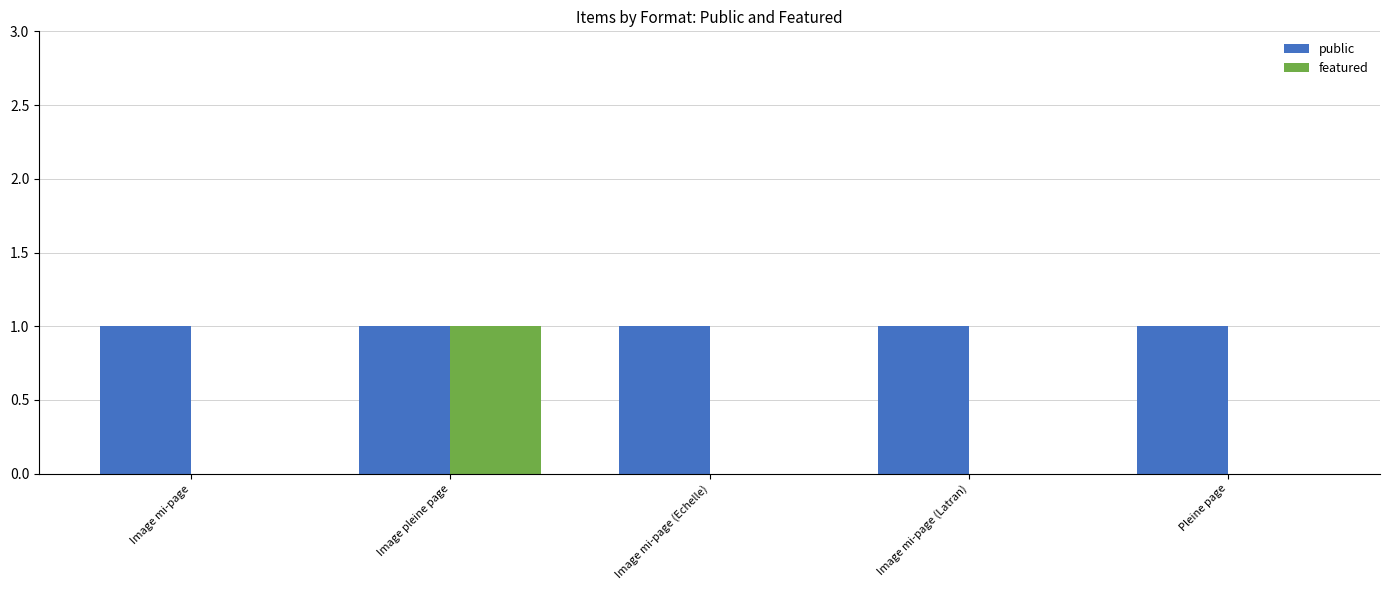

At which category is the sum across all series the highest?

Image pleine page